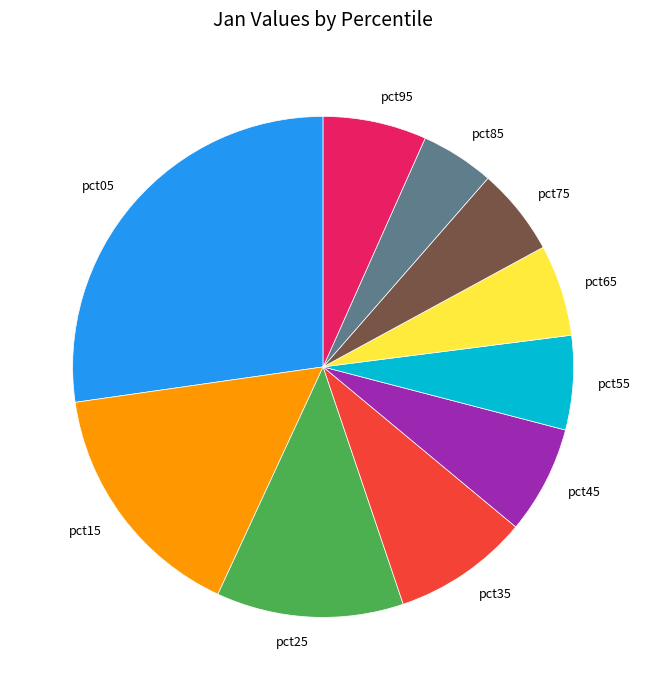

What is the ratio of the value at pct25 to the value at pct05?

0.4